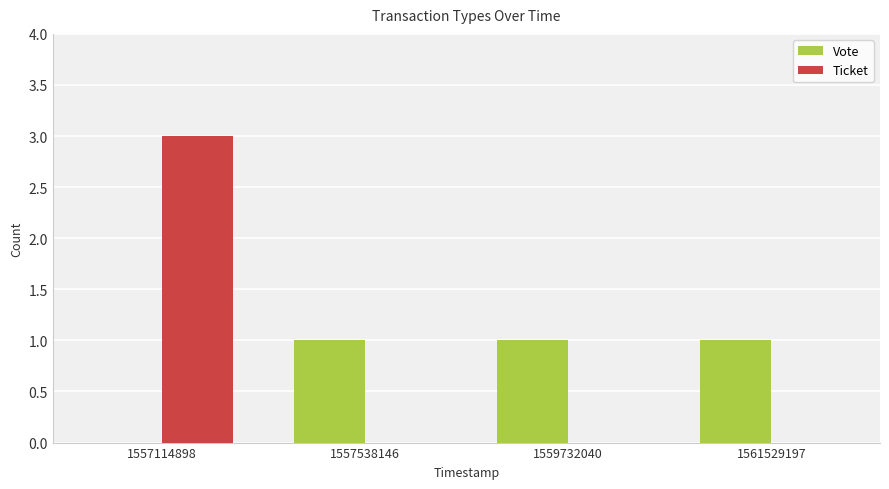

Is it true that Ticket equals 2 at 1561529197?

False